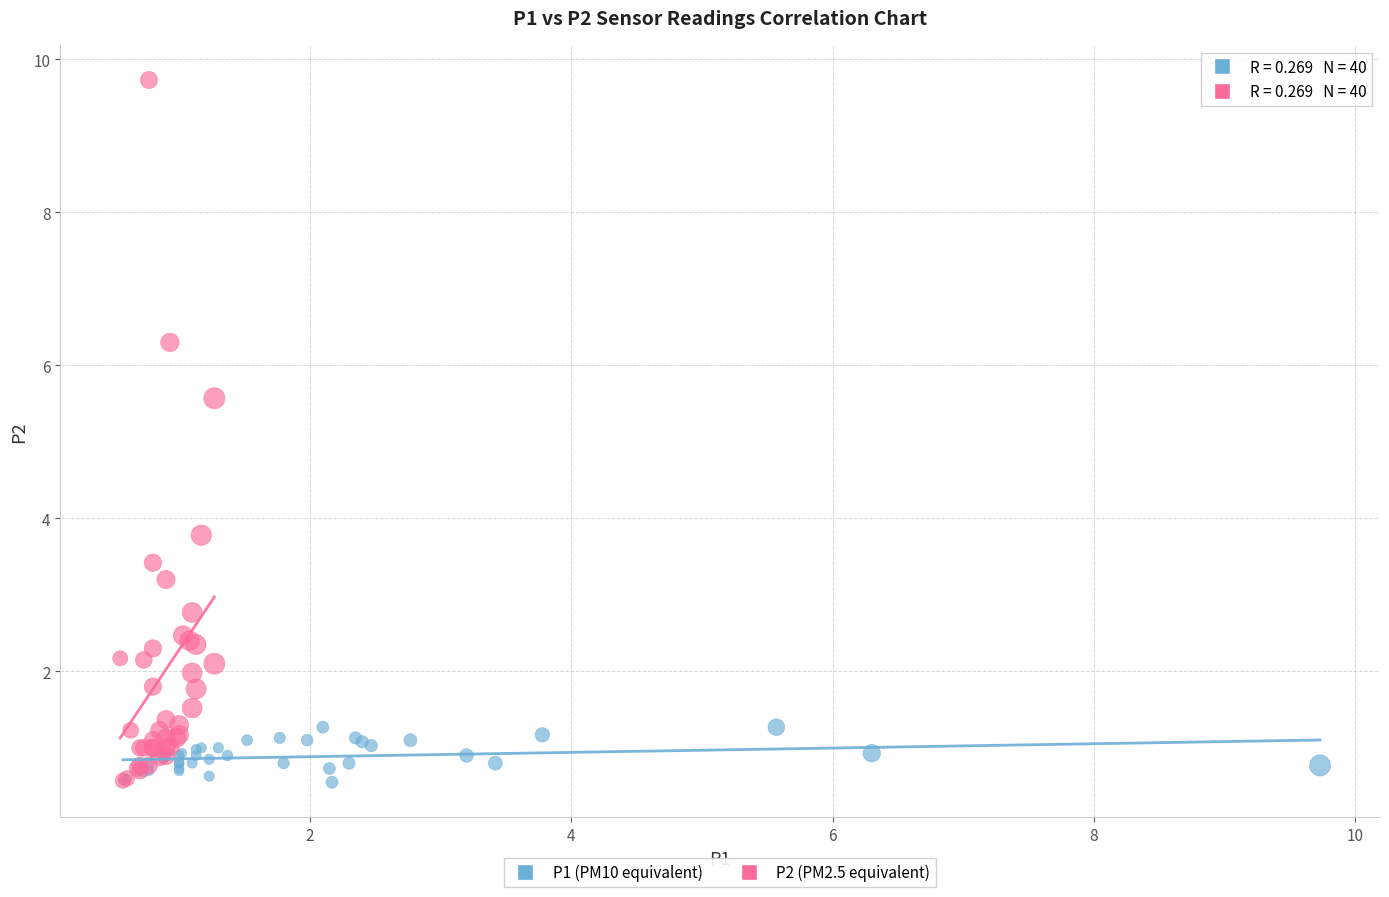

Which series has the largest Y range (max minus min)?

P2 (PM2.5 equivalent)